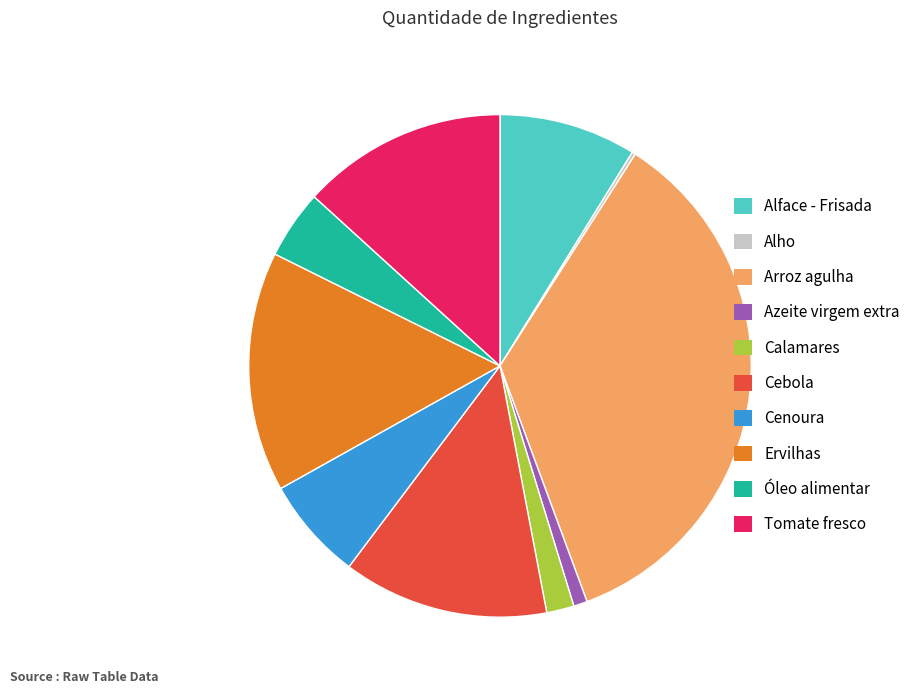

What is the ratio of the value at Cebola to the value at Azeite virgem extra?

15.0